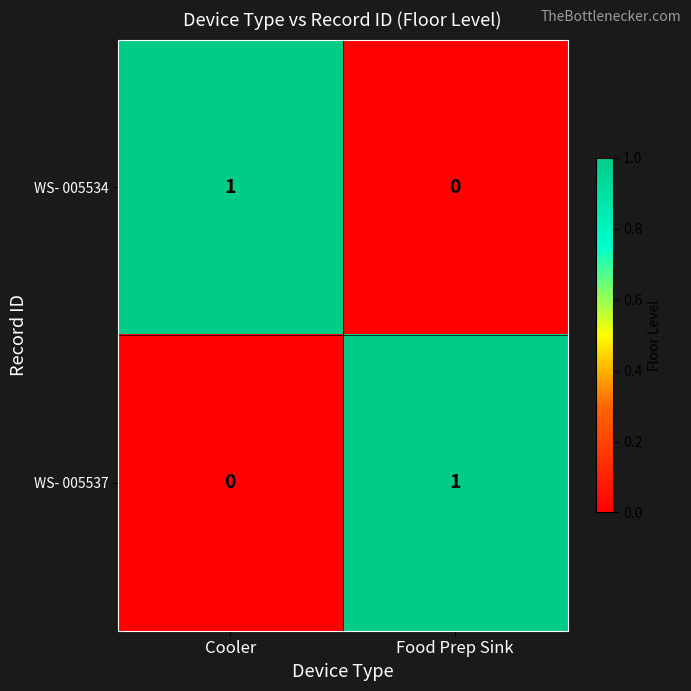

At how many categories does at least one series exceed 0?

2